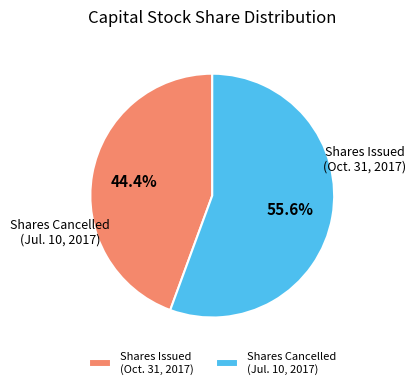

Which slice is the smallest?

Common stock, shares issued (Oct. 31, 2017)